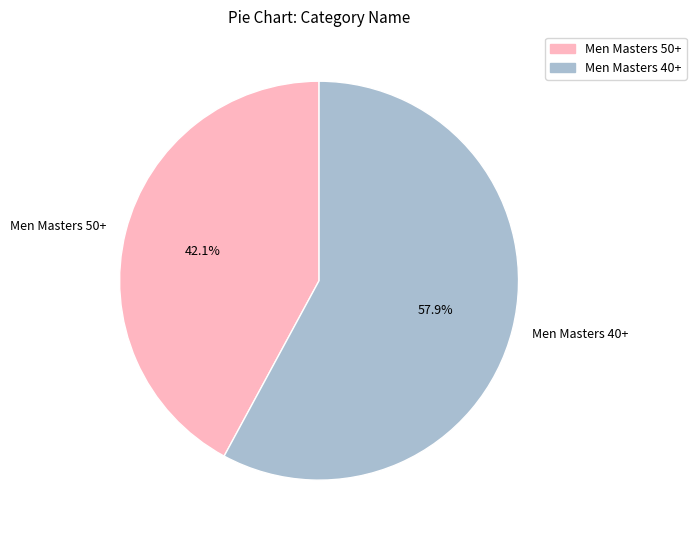

To the nearest percent, what is the difference between the Men Masters 50+ and Men Masters 40+ slice percentages?

16%